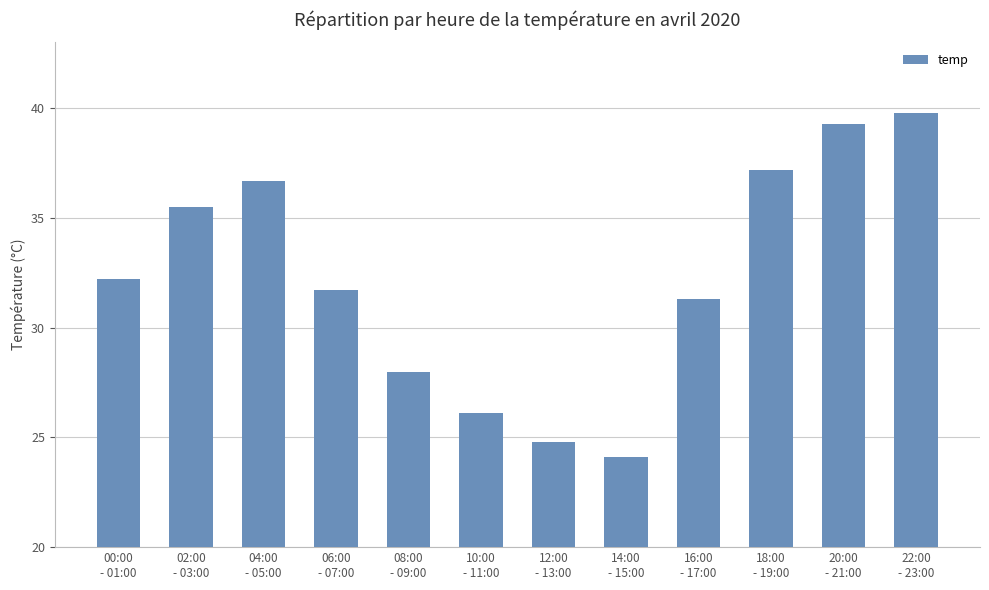

Are the bars grouped side by side (vs. stacked)?

No